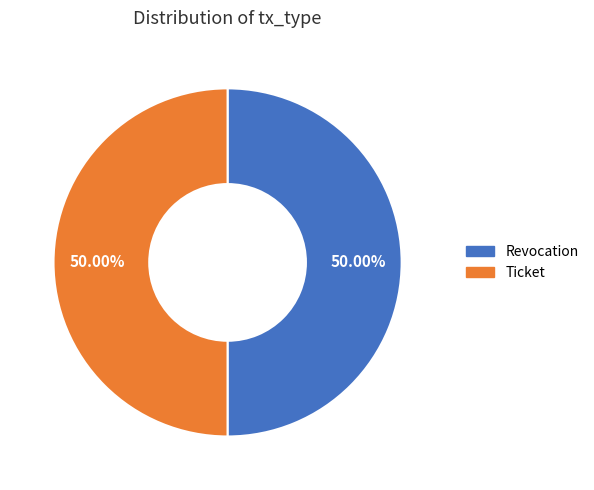

How many slices are in this pie chart?

2